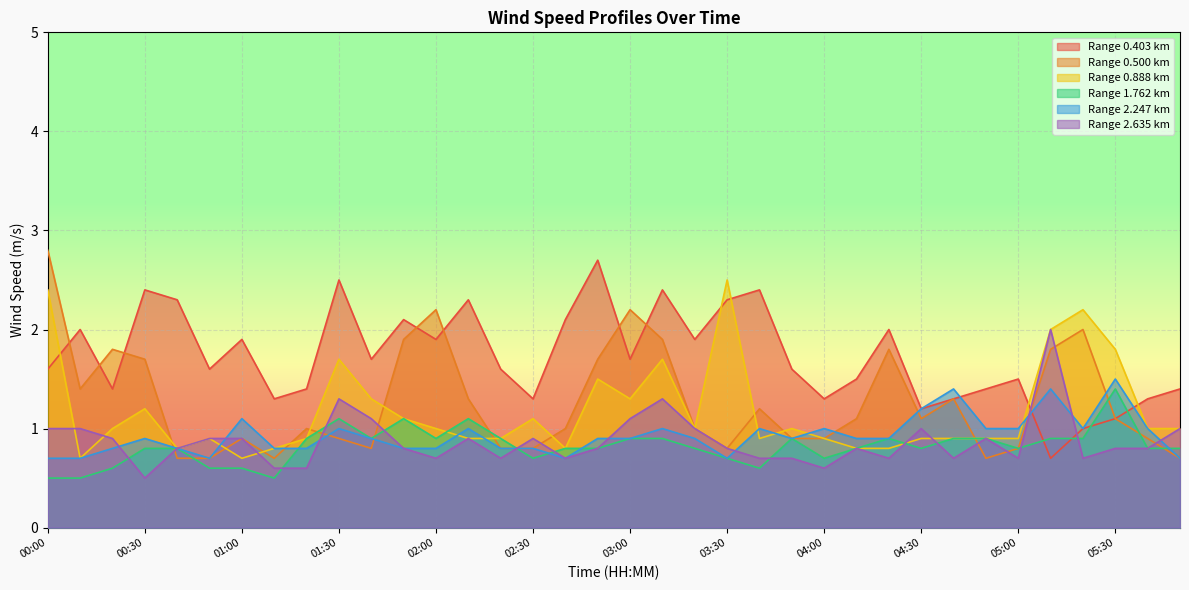

True or false: Range 0.500 km has a value of 0.8 at 05:00.

True